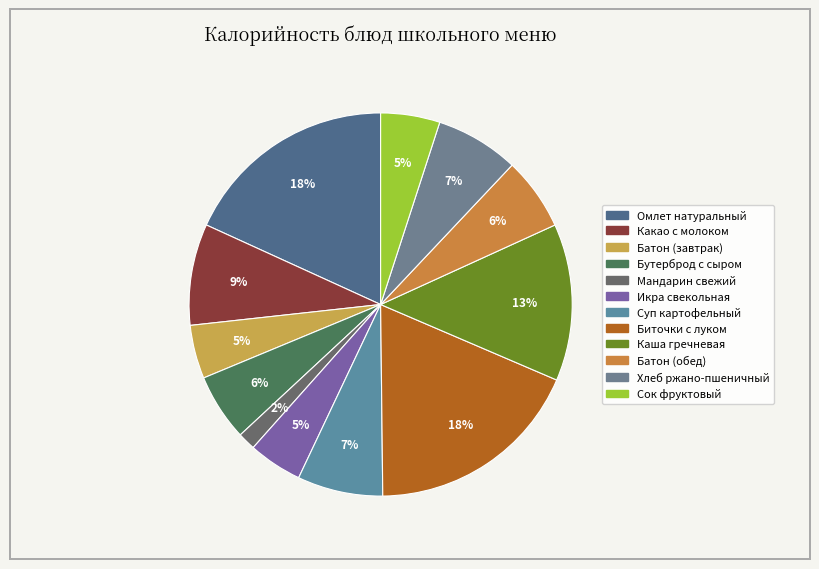

Approximately how many times larger is the value at Какао с молоком compared to Суп картофельный?

1.2